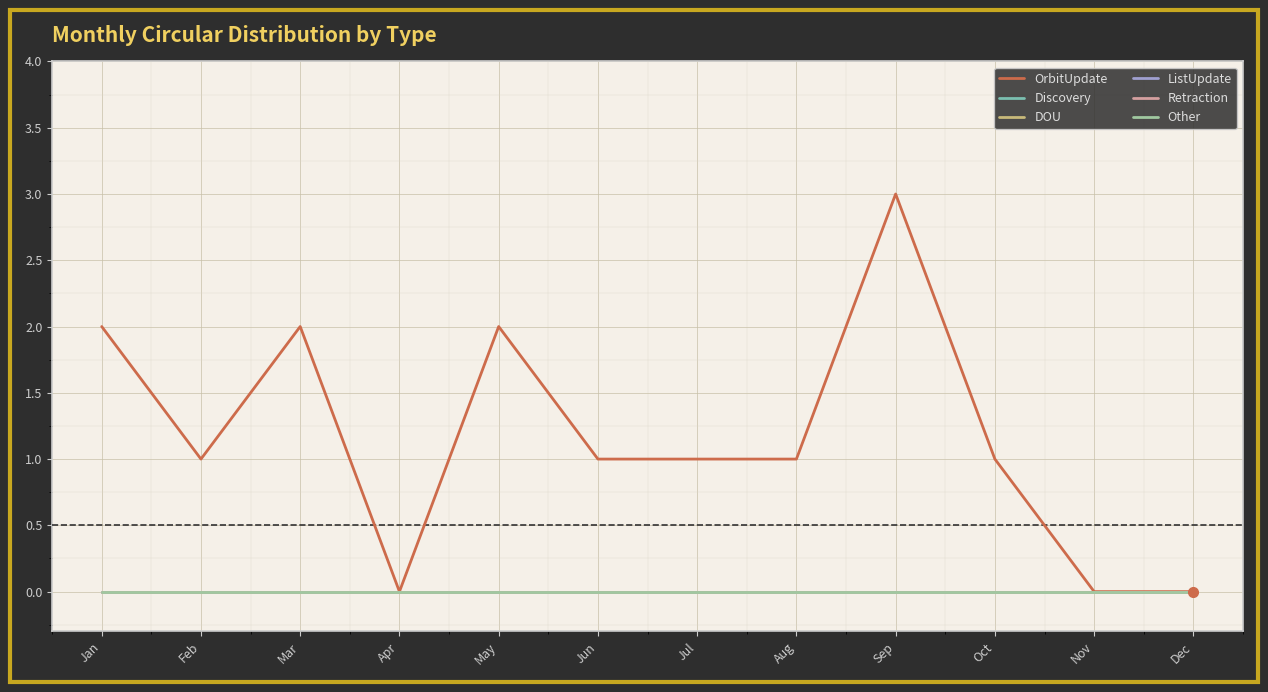

Is it true that Other equals 0 at Oct?

True